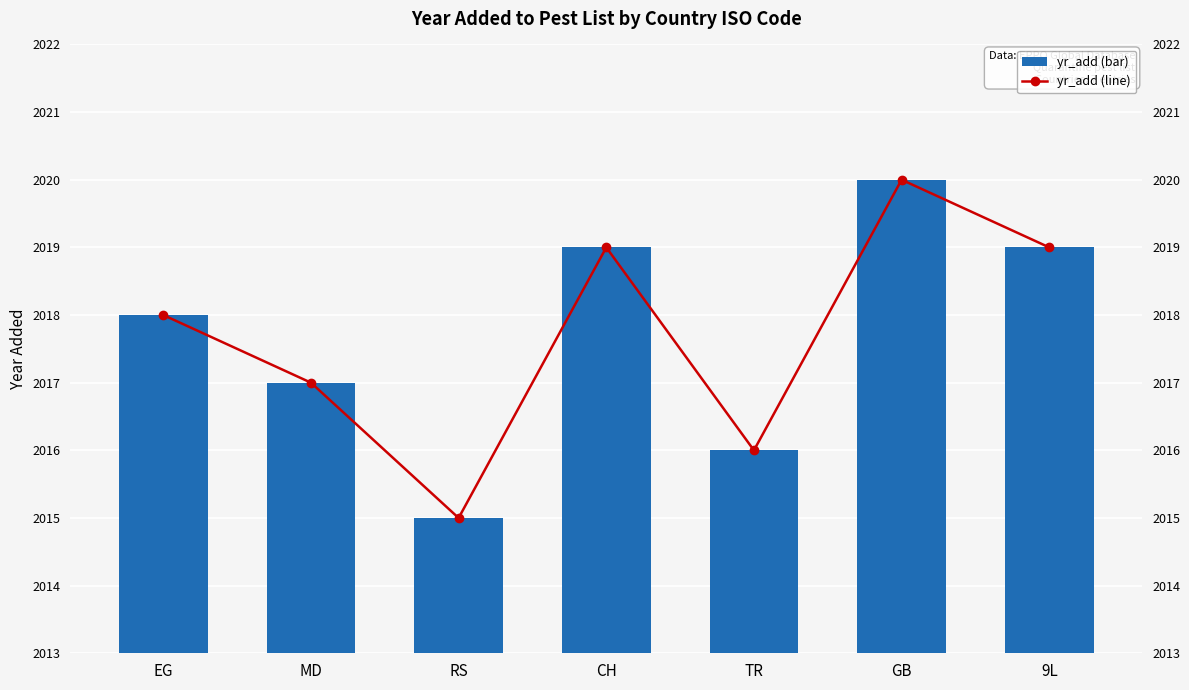

Between 9L and TR, which is larger?

9L